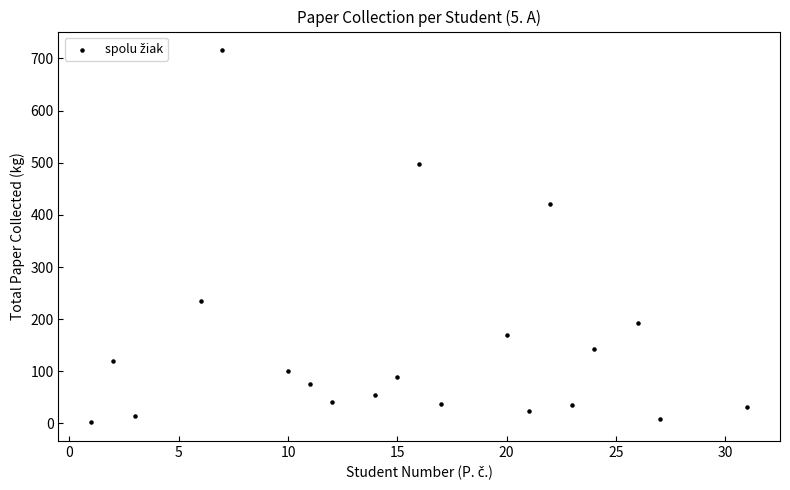

What Y value in the scatter plot is closest to 359?

420.0